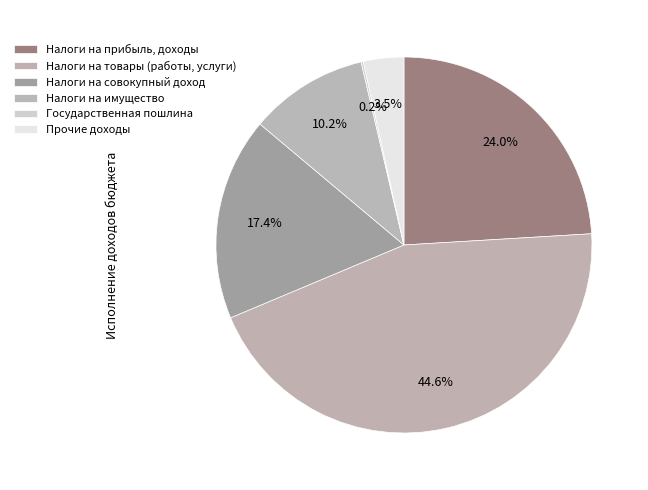

Rank the categories by value from lowest to highest.

Государственная пошлина, Прочие доходы, Налоги на имущество, Налоги на совокупный доход, Налоги на прибыль, доходы, Налоги на товары (работы, услуги)